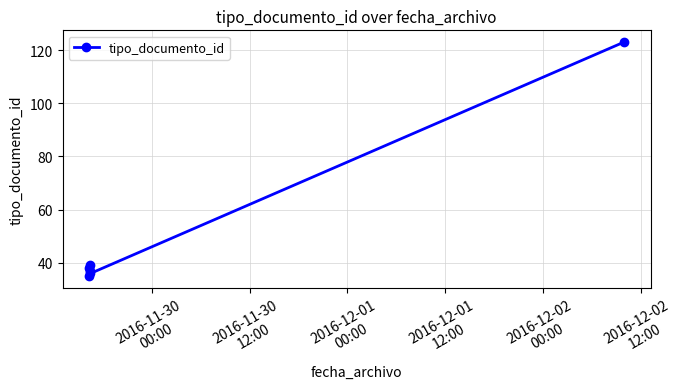

How many interior local valleys (lower than both neighbors) does the data have?

2